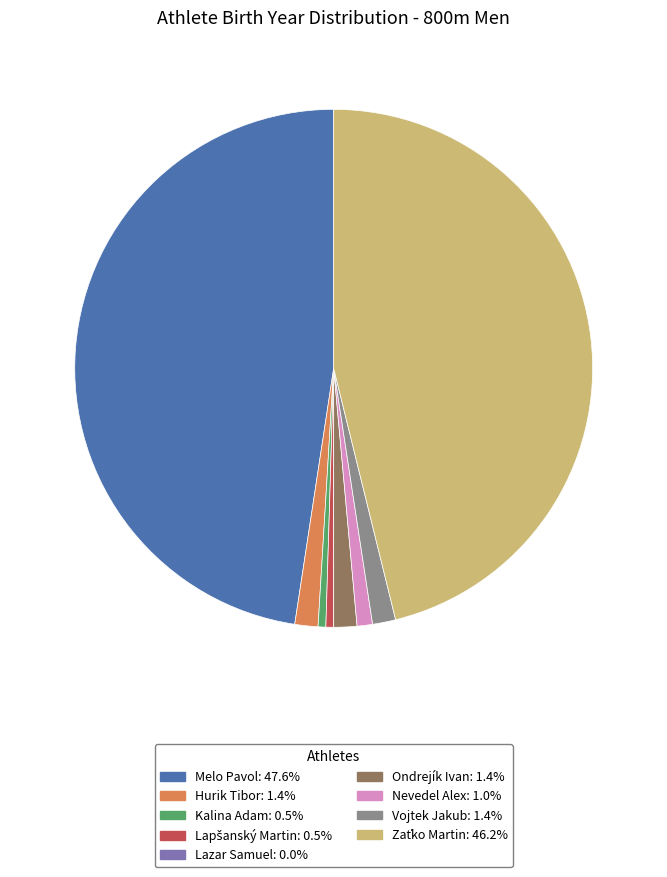

What is the largest slice in the pie chart?

Melo Pavol